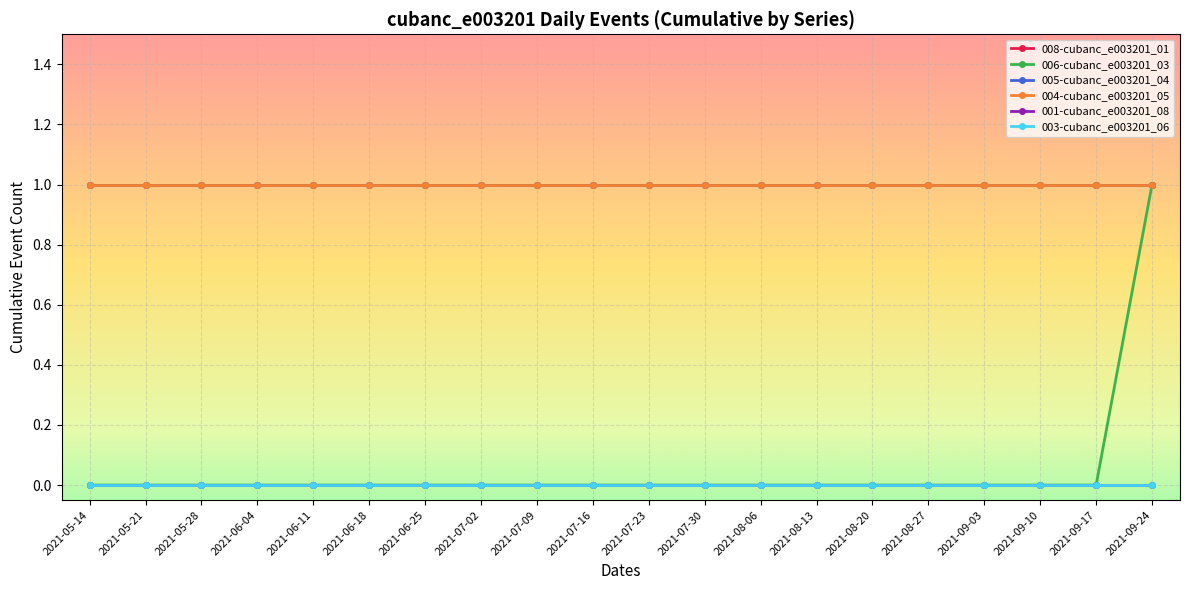

True or false: 001-cubanc_e003201_08 has more than 0 points higher than both neighbors.

False